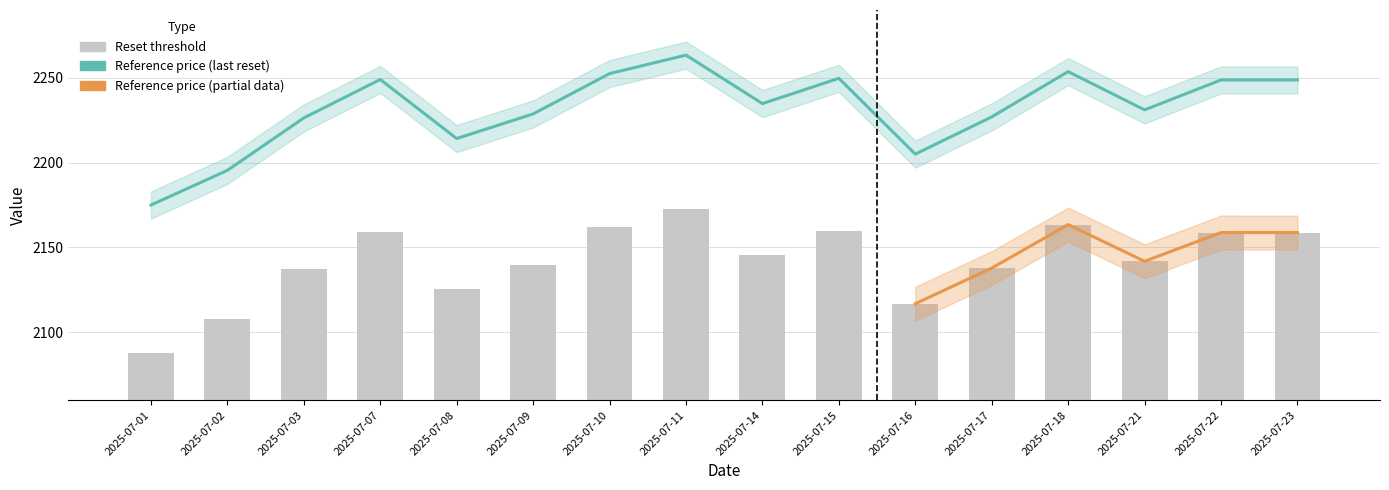

True or false: Reset threshold has a value of 2137.3 at 2025-07-03.

True